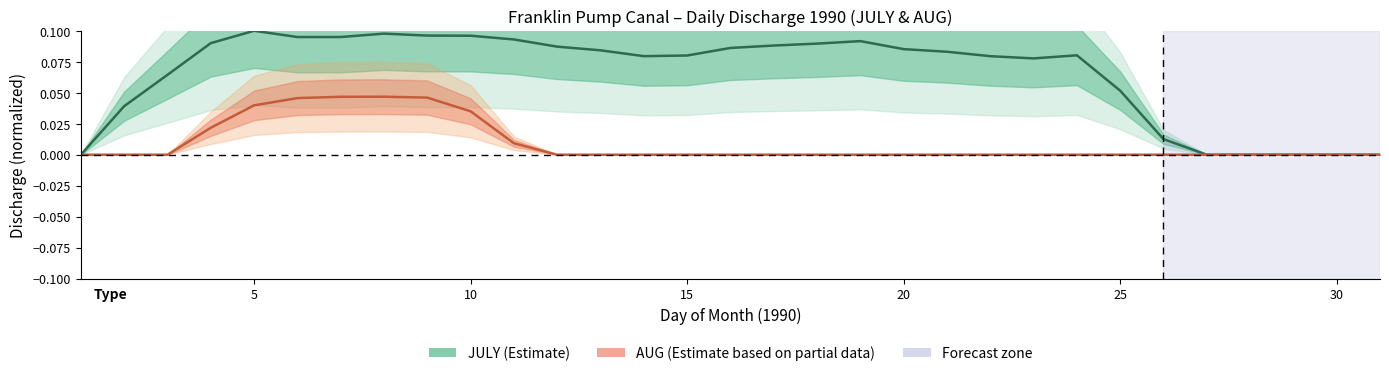

Rank the series at 5 from highest to lowest value.

JULY (Estimate), AUG (Partial)